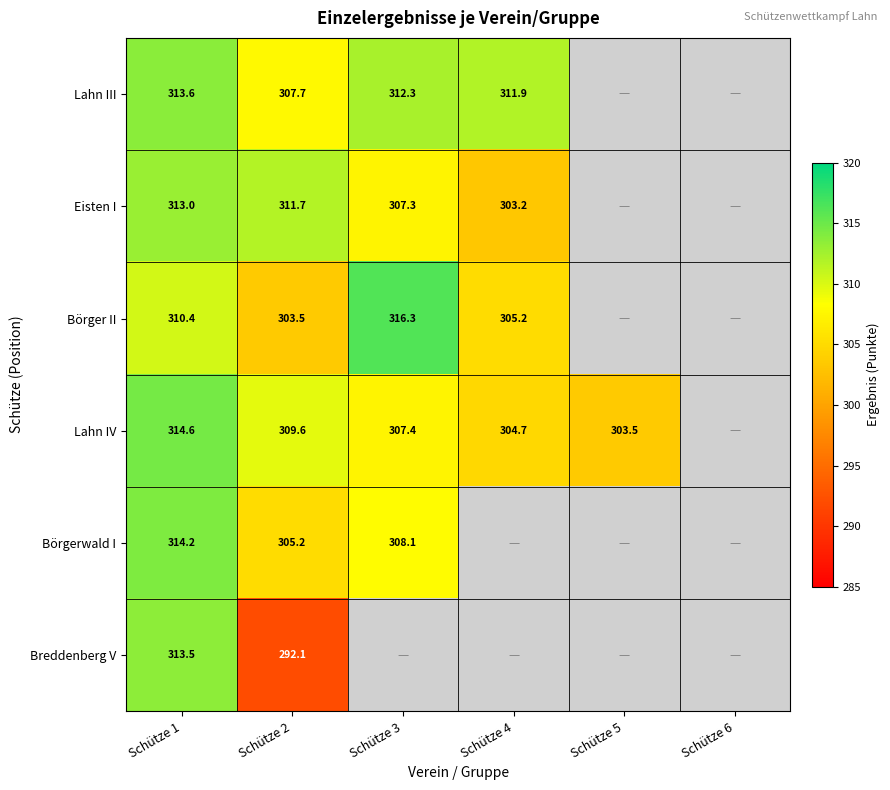

True or false: Börger II has a value of 310.4 at Schütze 1.

True